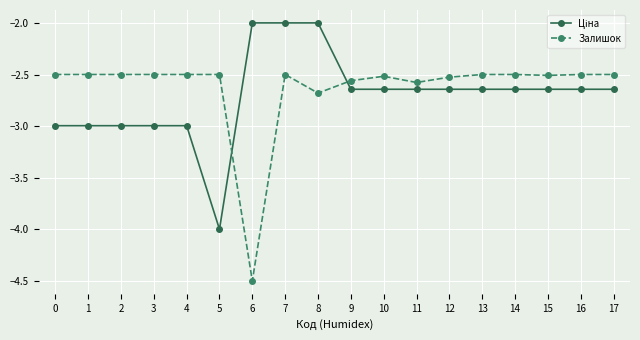

True or false: Залишок has a value of -2.5 at 4.

True